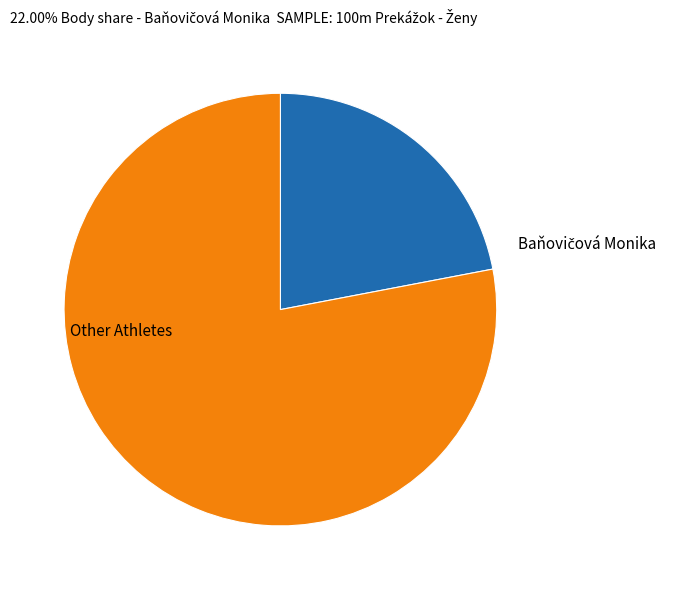

Is it true that Other Athletes is 78% of the pie?

True